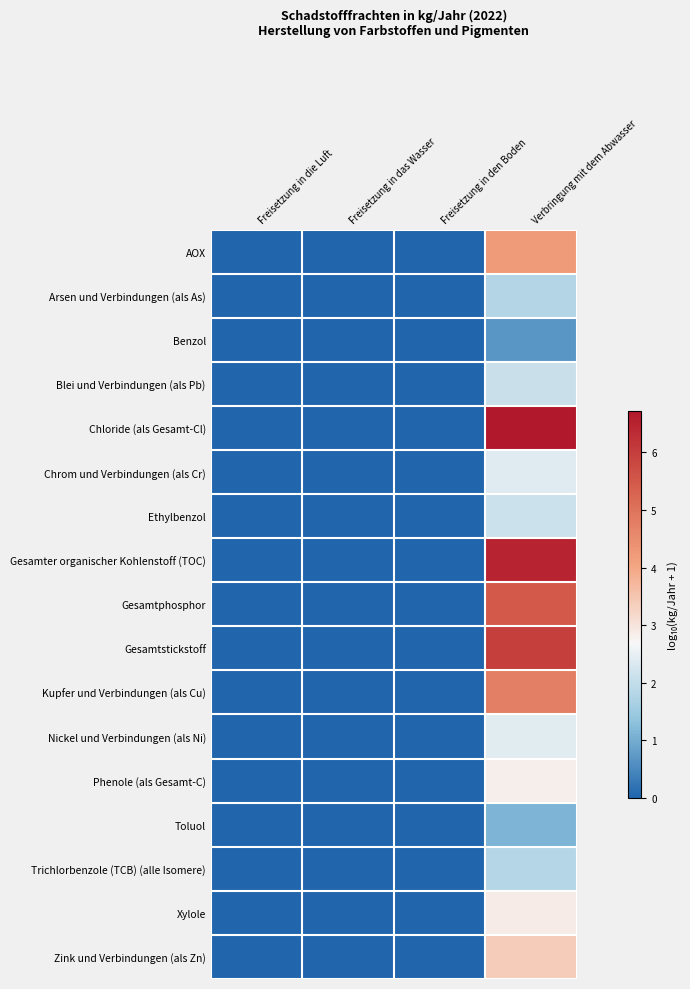

Which series changed the most between Freisetzung in die Luft and Verbringung mit dem Abwasser?

Chloride (als Gesamt-Cl)